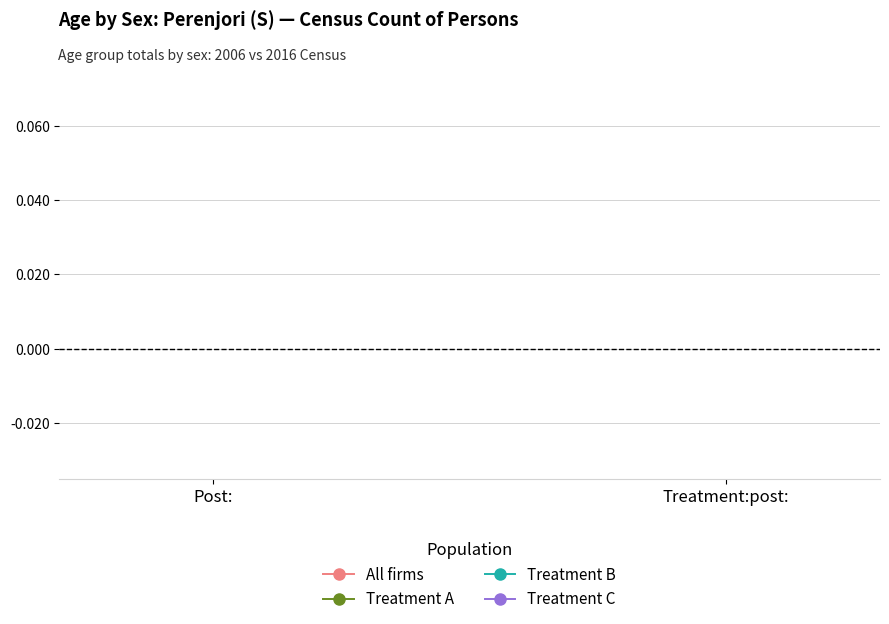

At which category does the chart reach its minimum across all series?

Post: